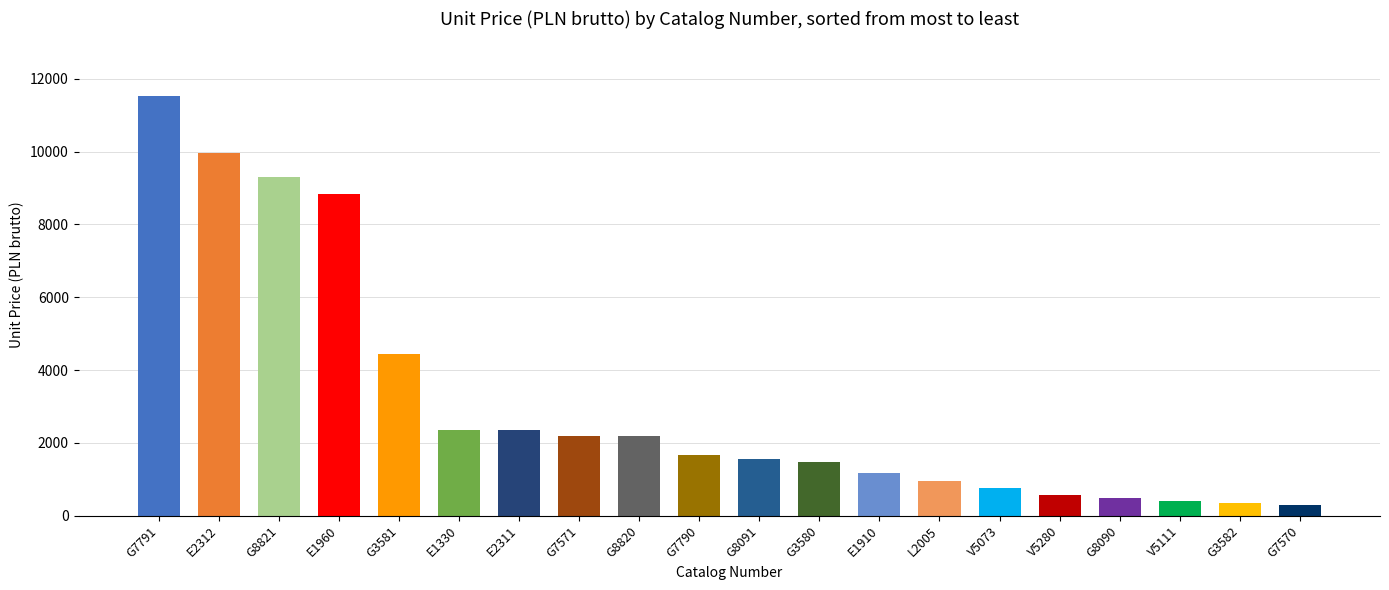

Count the number of values greater than 1667.

10